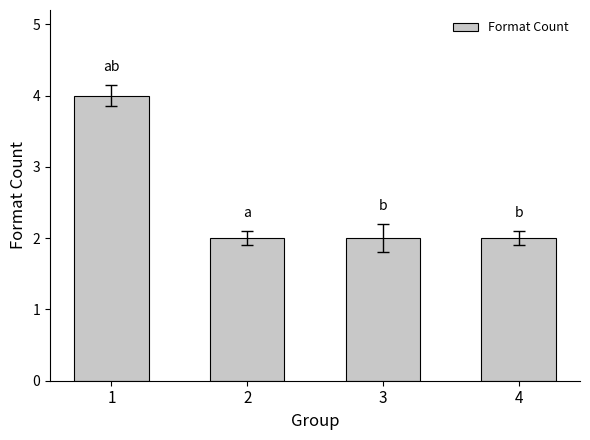

Which has a higher value, 1 or 3?

1